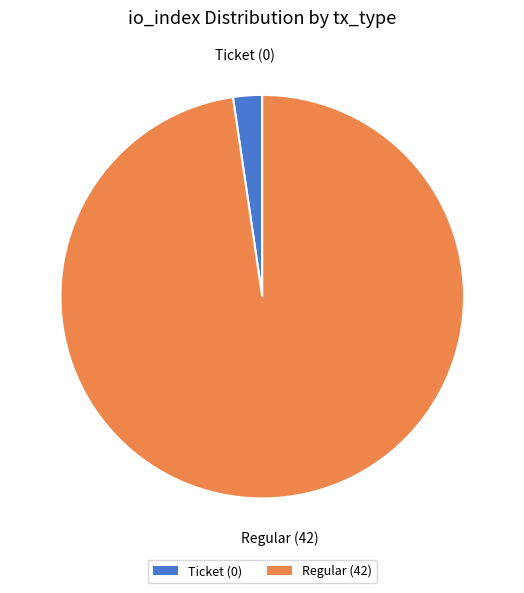

Which slice is the smallest?

Ticket (0)